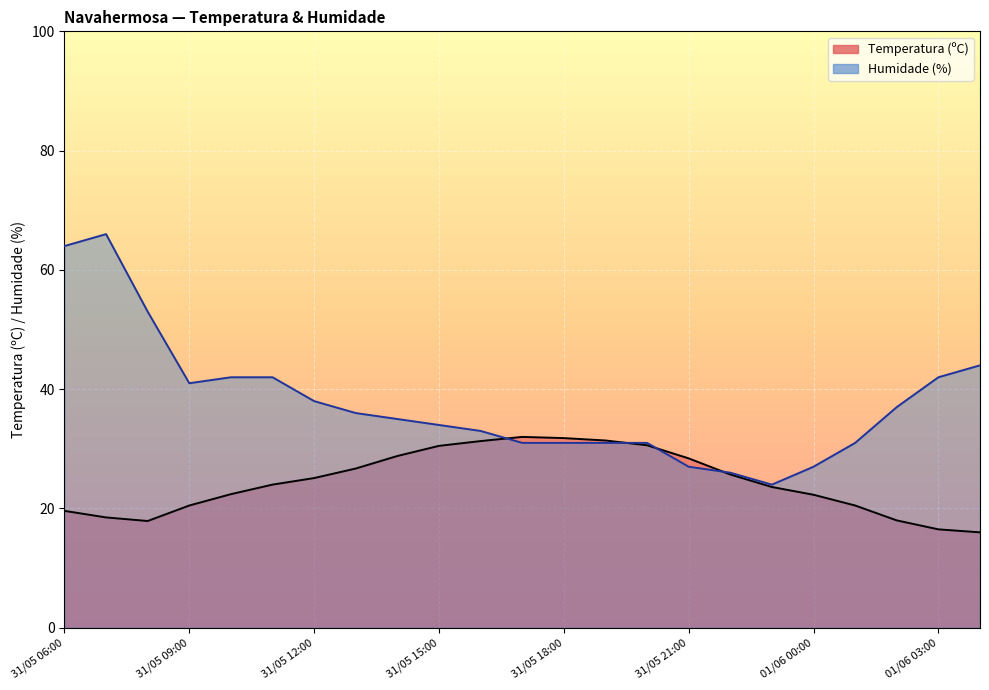

Between which two adjacent categories do Temperatura (ºC) and Humidade (%) first intersect?

31/05 16:00 and 31/05 17:00